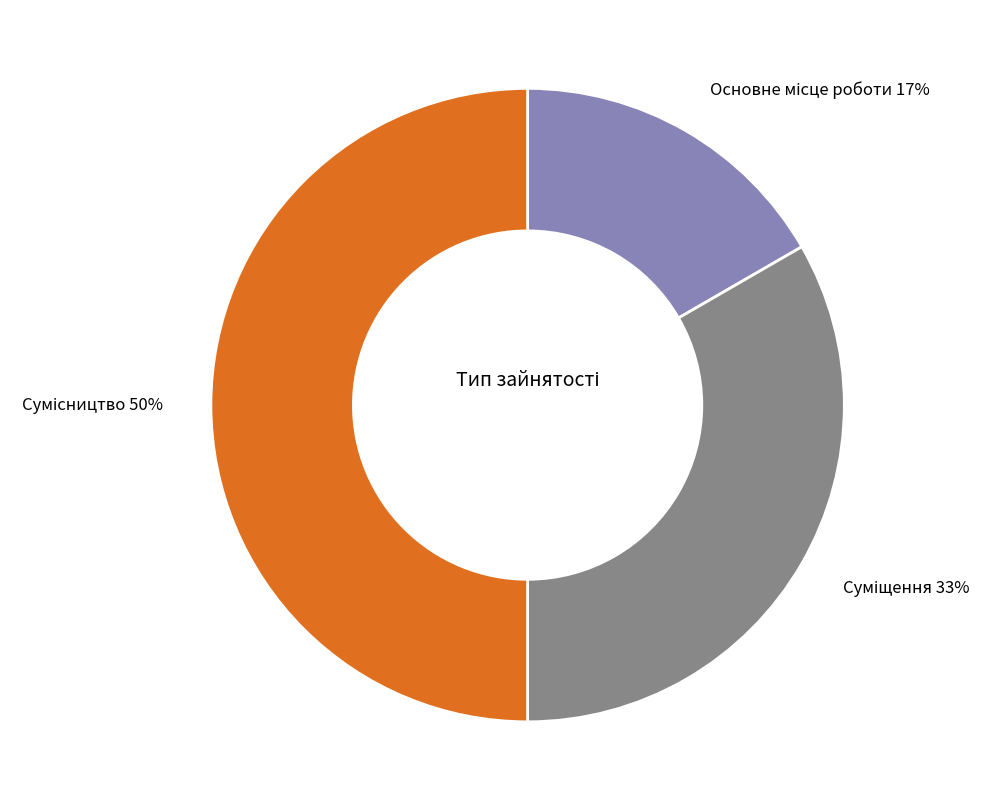

To the nearest percent, what is the difference between the largest and smallest slice percentages?

33%